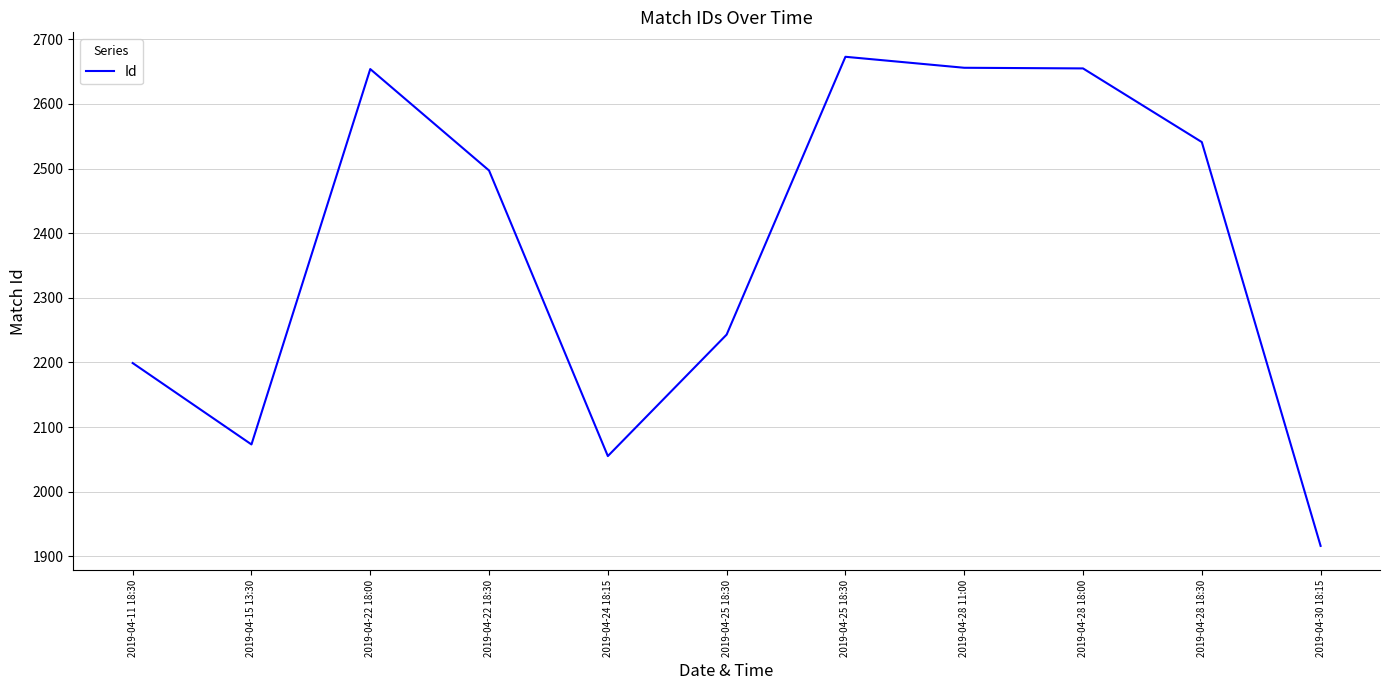

What is the difference between the values at 2019-04-30 18:15 and 2019-04-24 18:15?

139